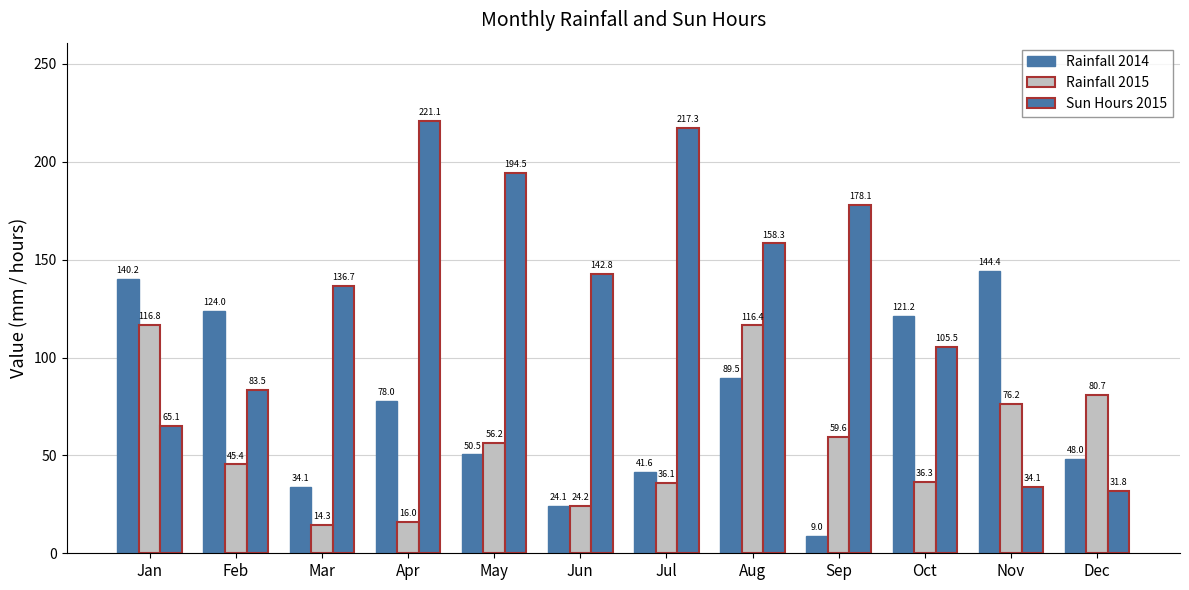

How many distinct data groups are displayed?

3